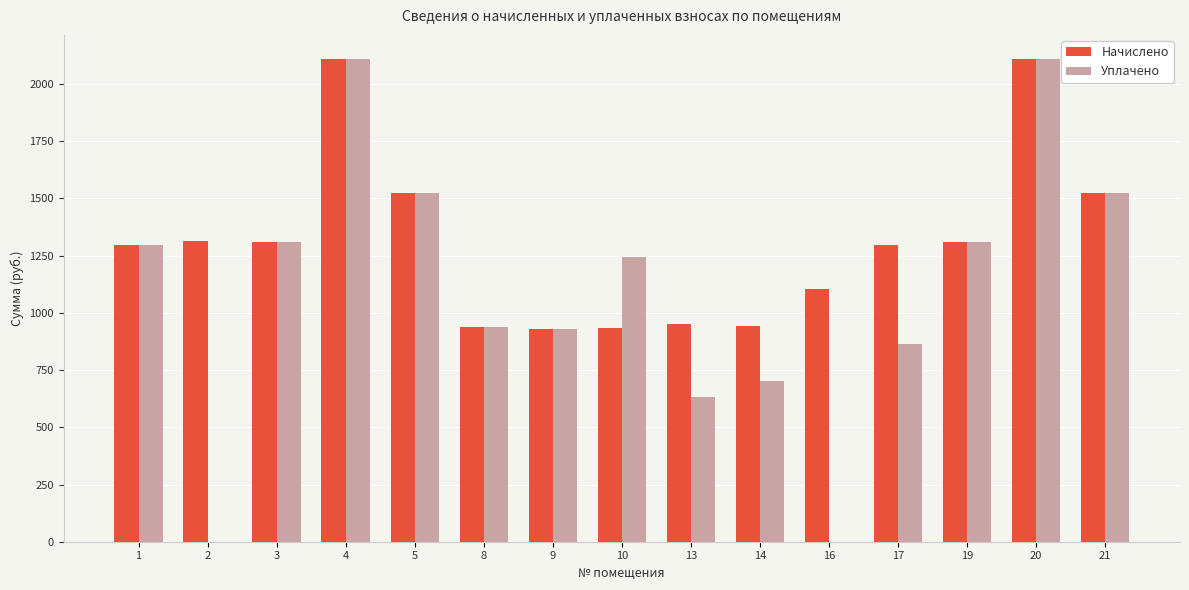

Is the value of Начислено at 10 greater than the value of Уплачено at 10?

No